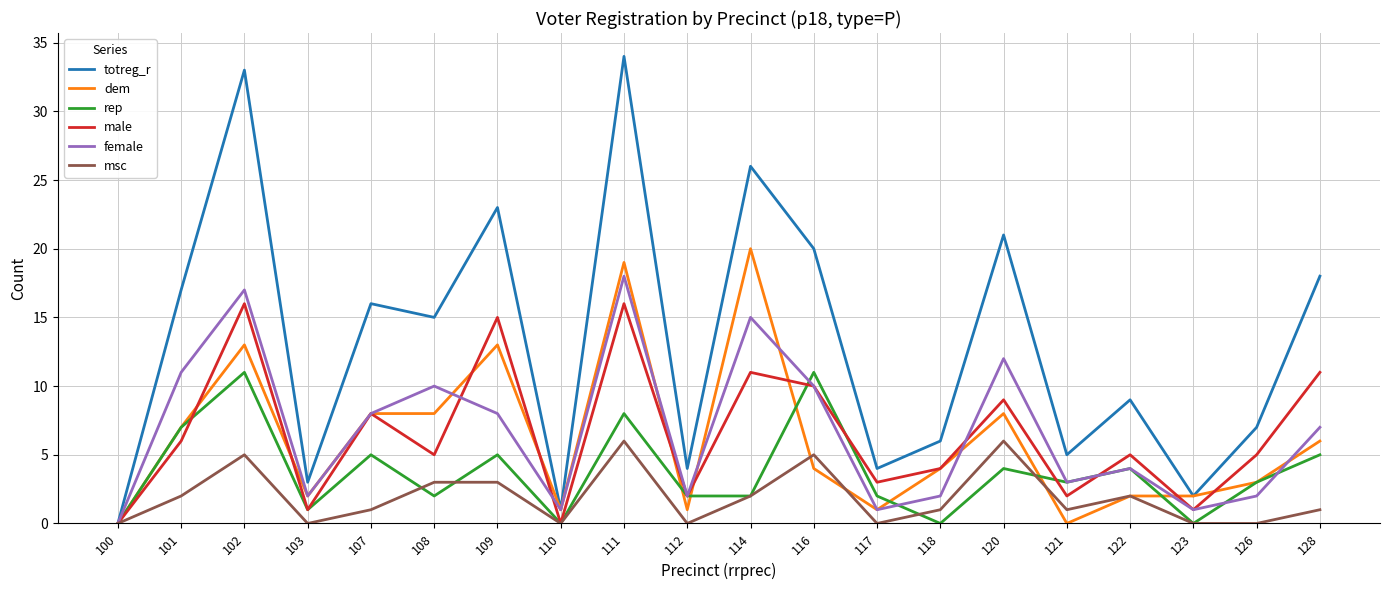

Which series has the largest total across all categories?

totreg_r